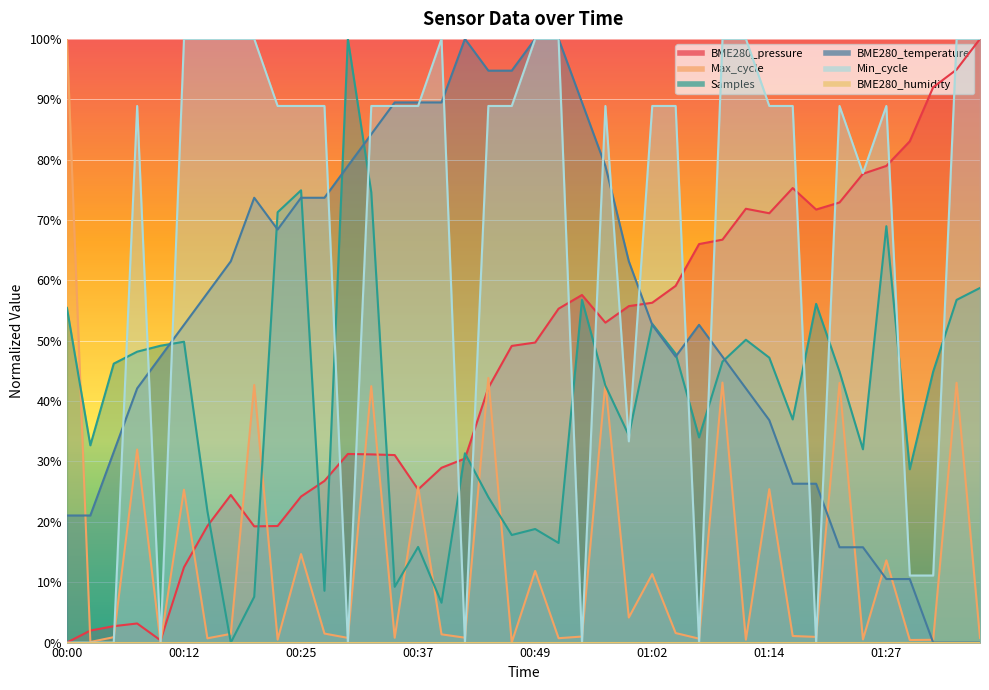

What is the difference between the BME280_pressure values at 00:03 and 00:17?

0.2